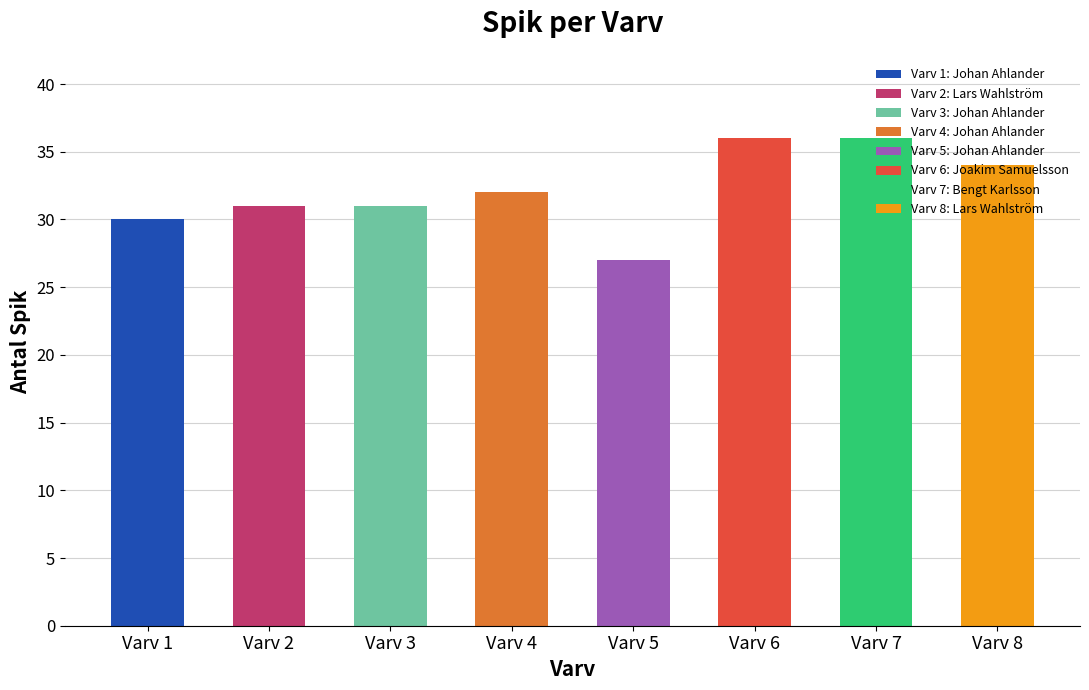

How many values are between 31 and 36?

6